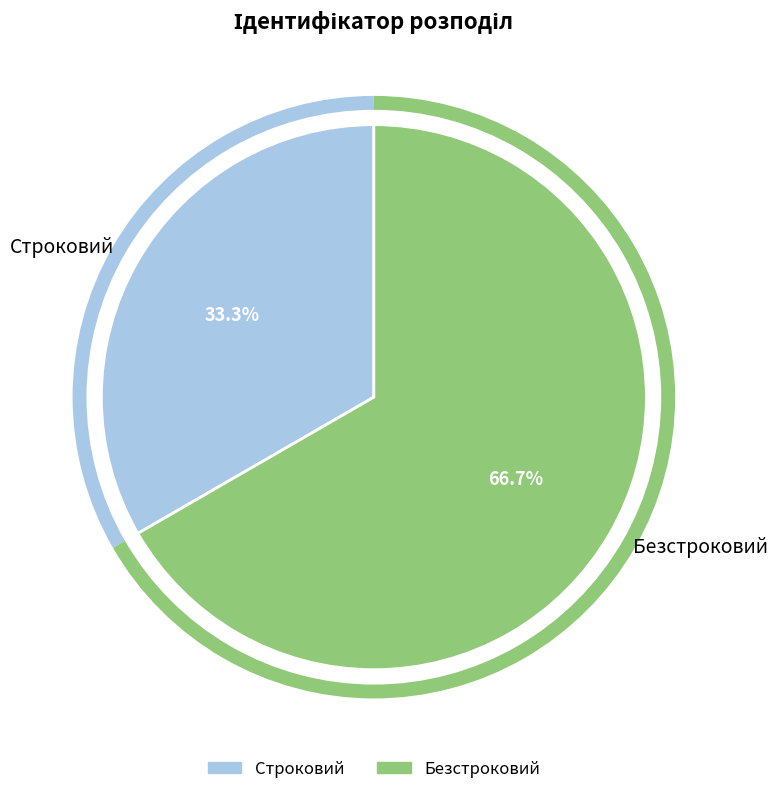

Do Безстроковий and Строковий together represent more than half of the pie?

Yes